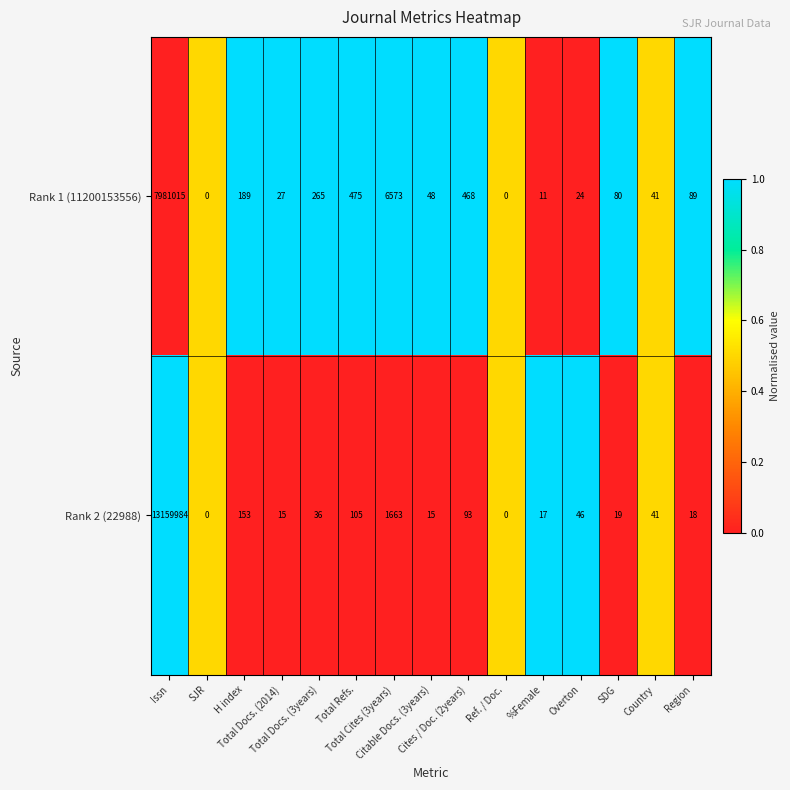

List the series in order of their overall mean, highest first.

Rank 2 (22988), Rank 1 (11200153556)